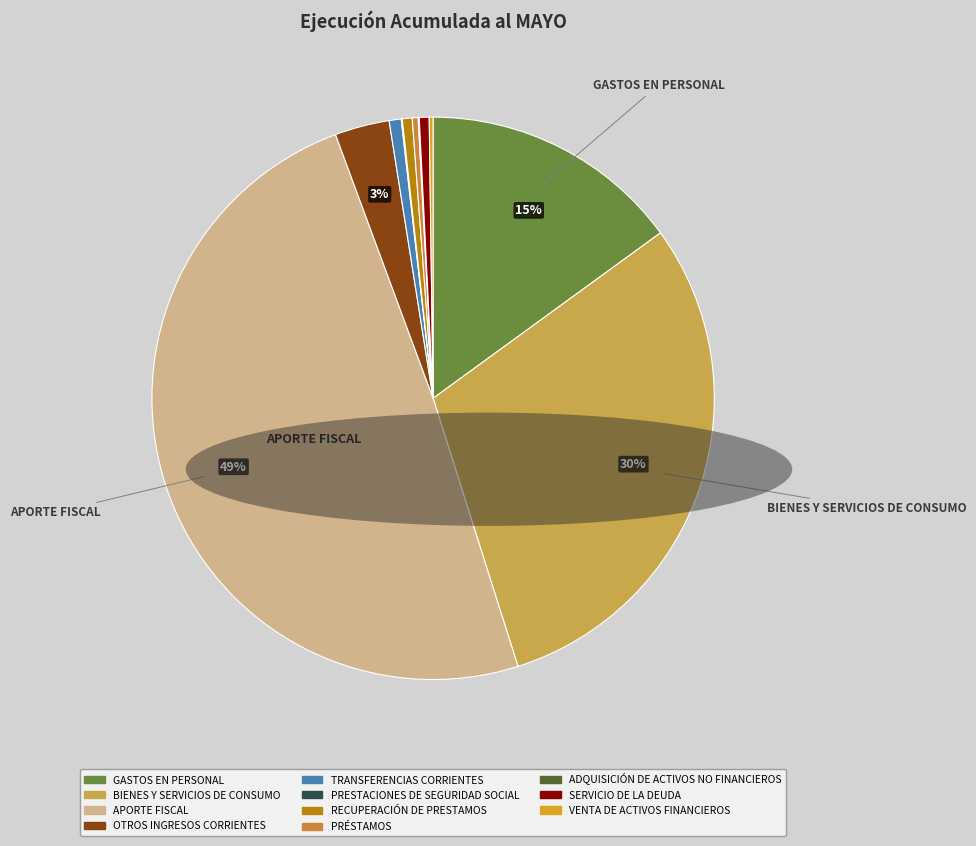

To the nearest percent, what is the difference between the GASTOS EN PERSONAL and PRESTACIONES DE SEGURIDAD SOCIAL slice percentages?

15%